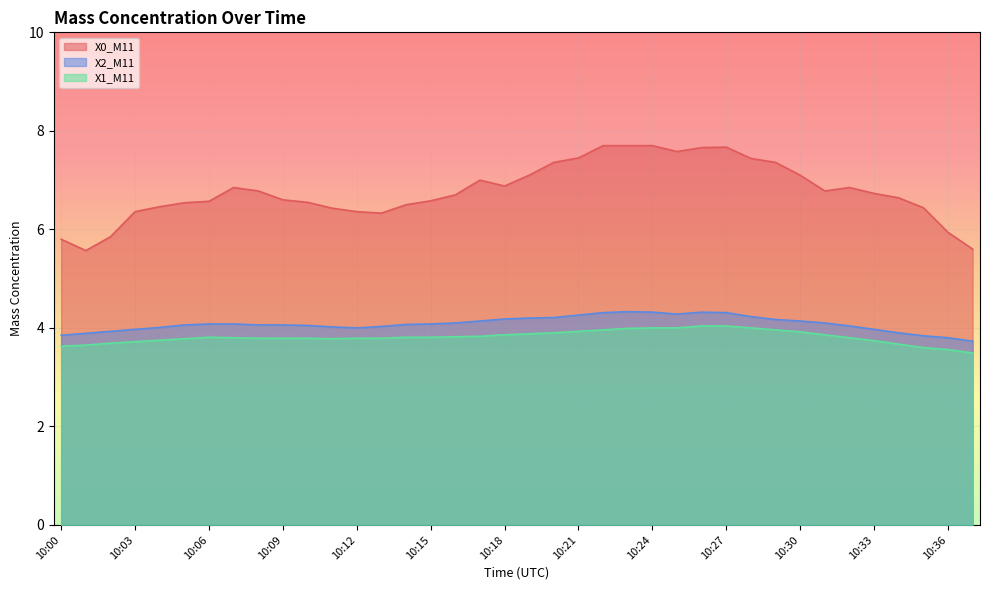

What is the value of the X2_M11 point at the 25th from the left?

4.3